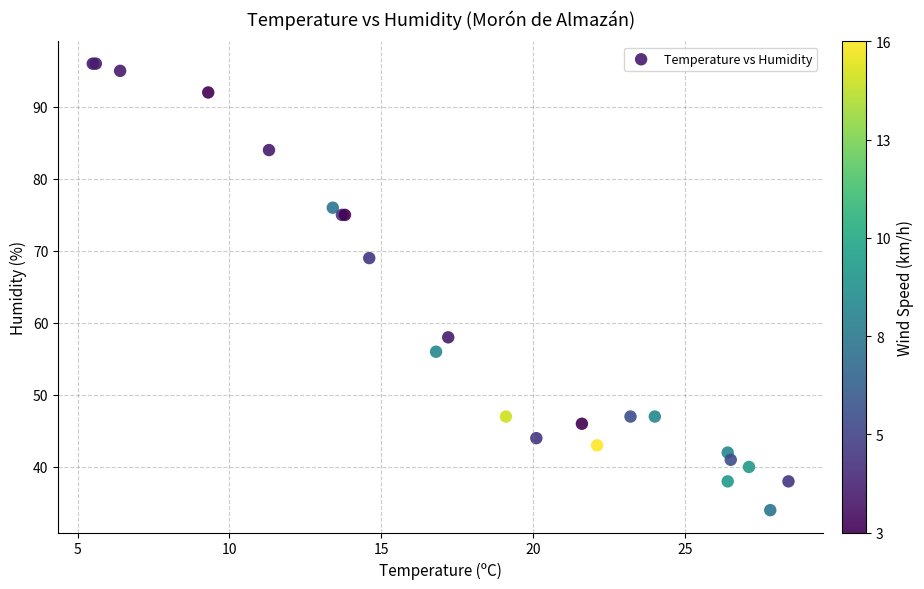

What Y value in the scatter plot is closest to 65?

69